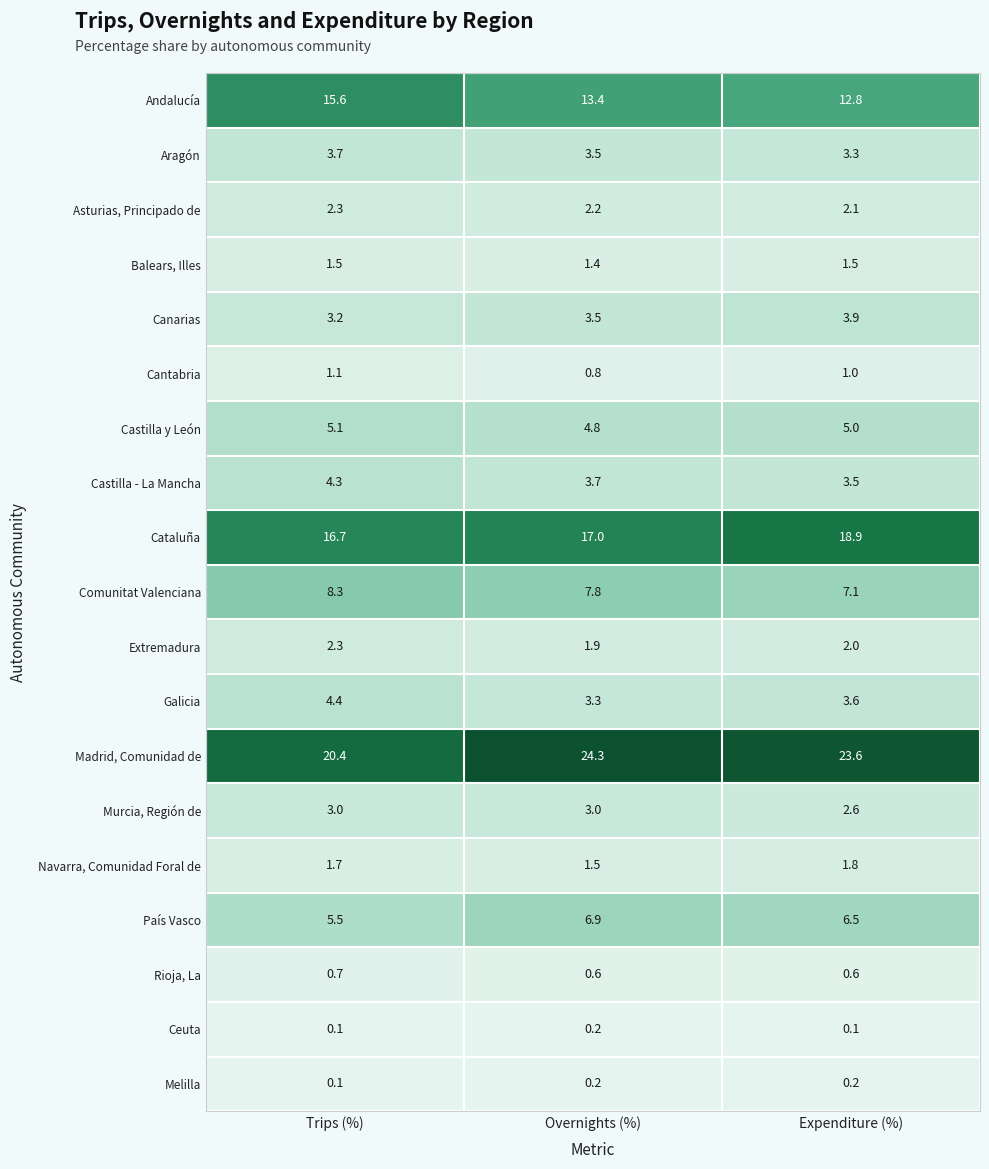

What is the total value across all series at Overnights (%)?

100.0